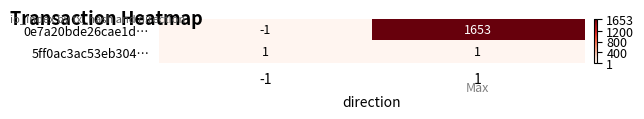

Count the number of data series in this chart.

2